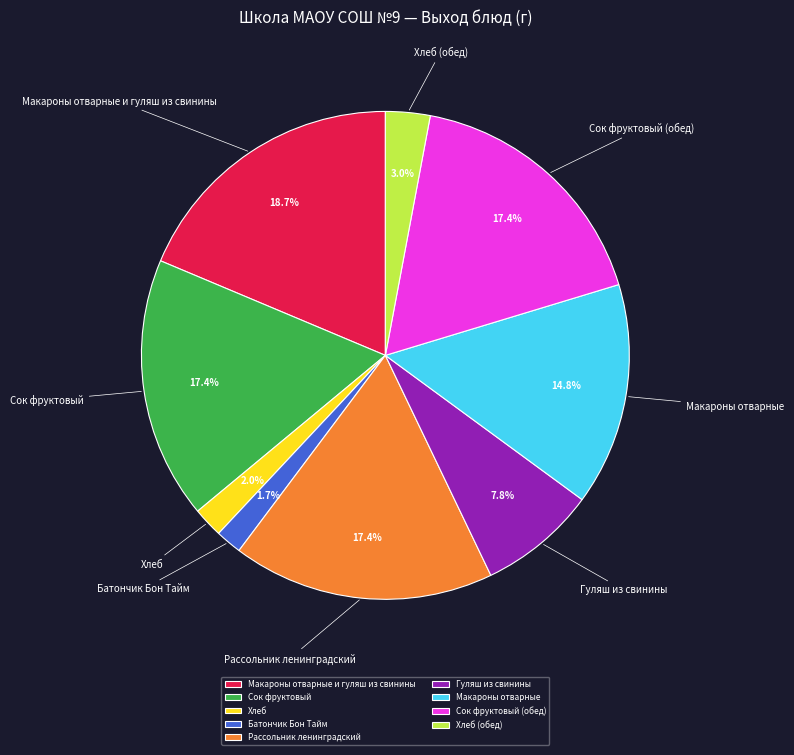

True or false: Макароны отварные и гуляш из свинины accounts for 32% of the total.

False